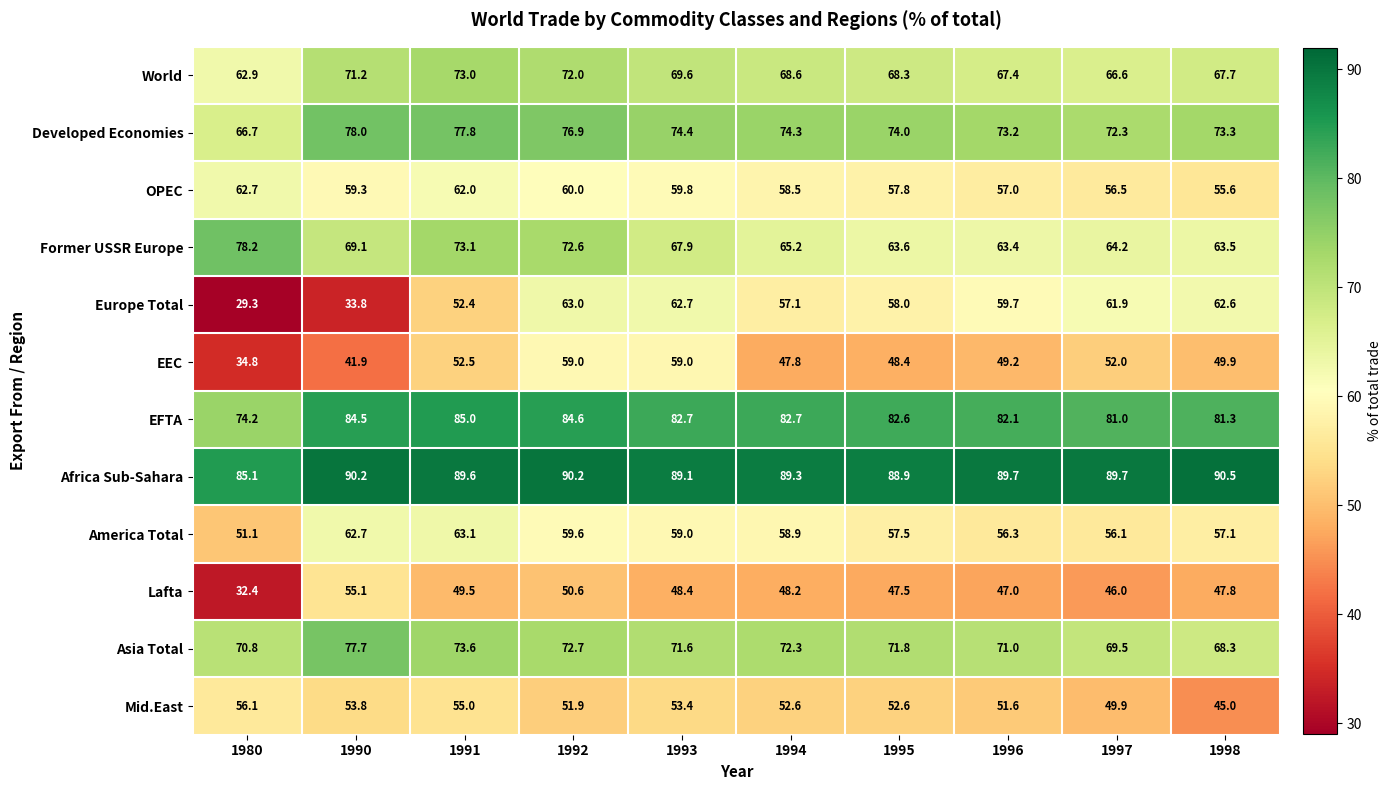

The Mid.East series shows 52.6 at 1994. True or false?

True